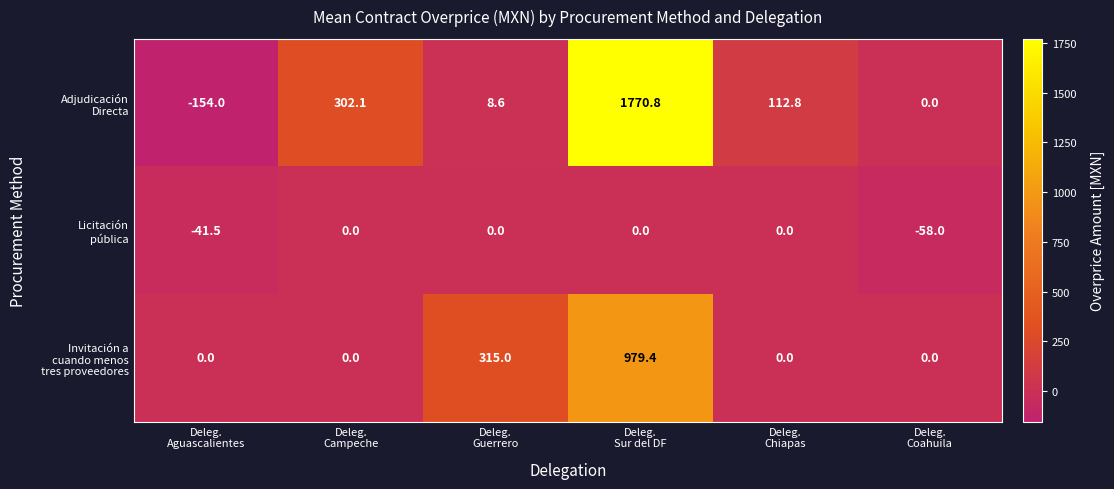

What is the minimum value shown in the chart?

-154.0